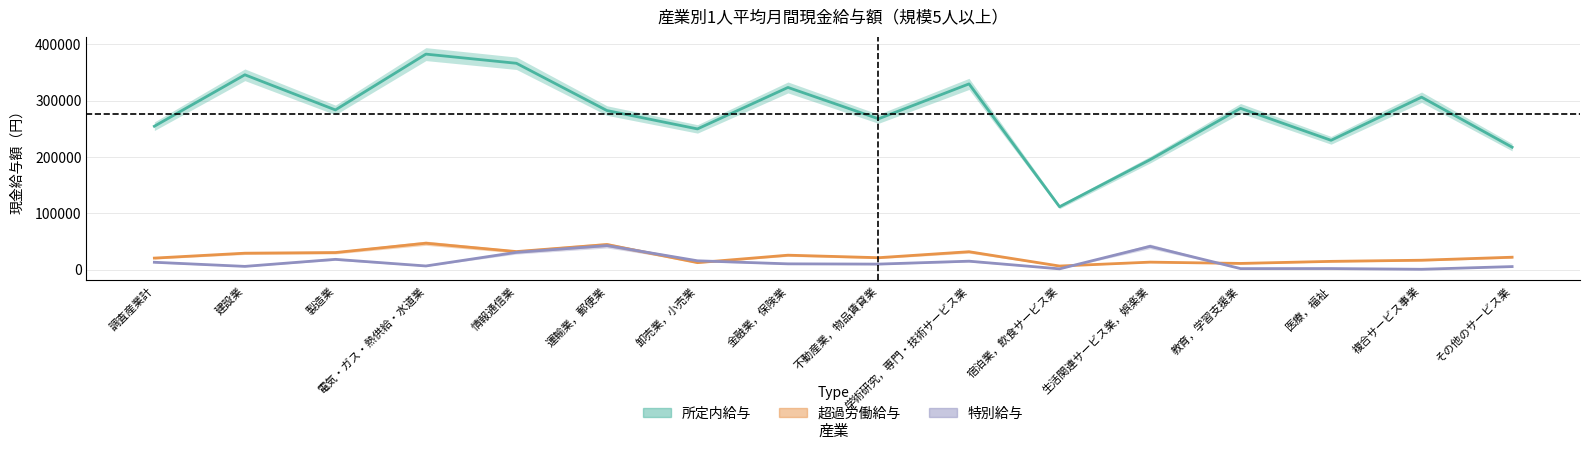

At which category is the sum across all series the highest?

電気・ガス・熱供給・水道業